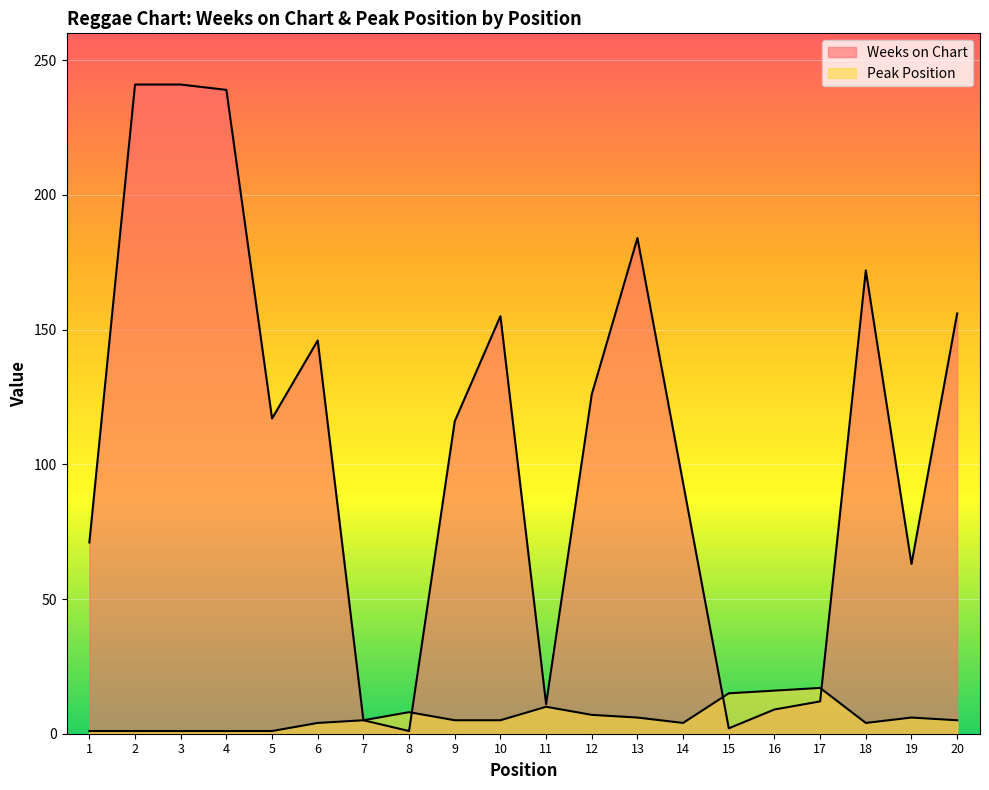

What is the difference between the highest and lowest values at 14?

89